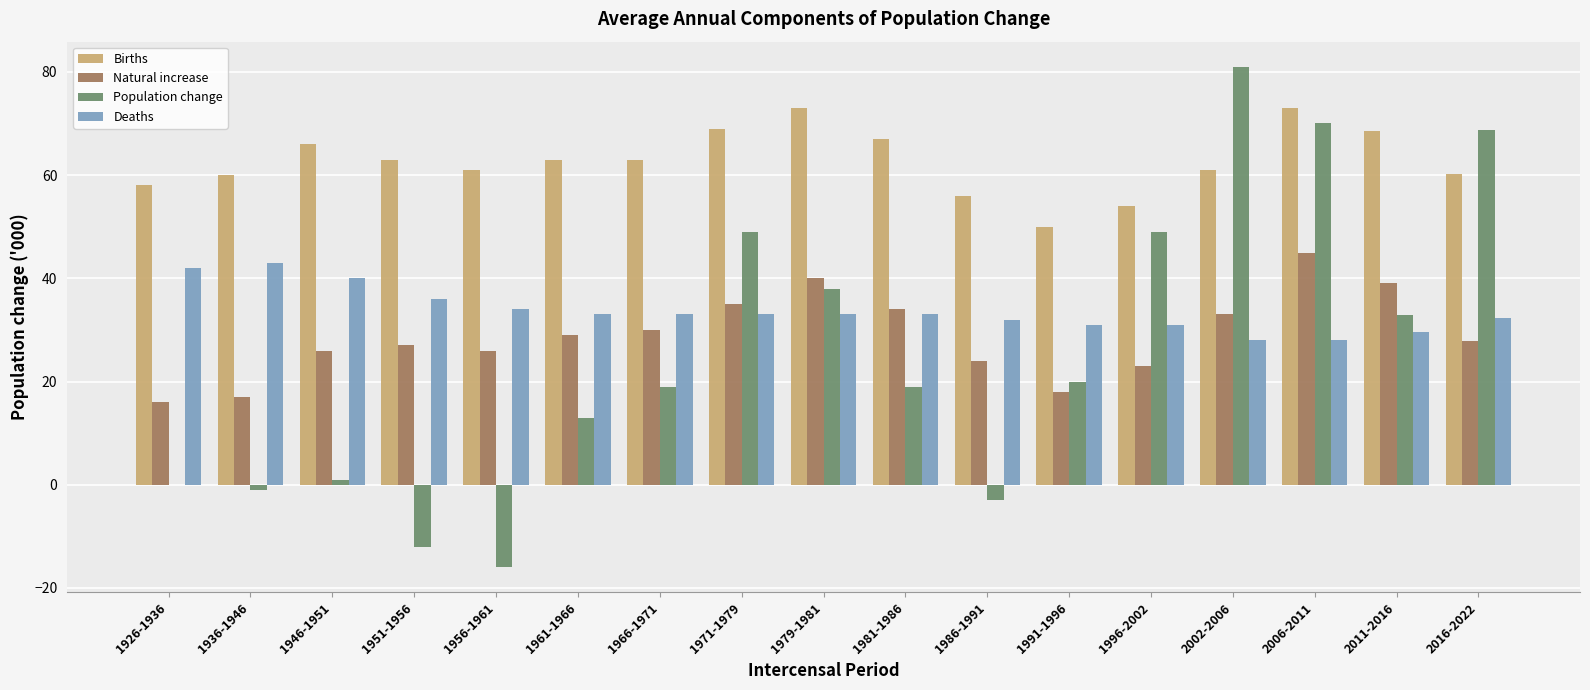

The Deaths series shows 55.3 at 1996-2002. True or false?

False